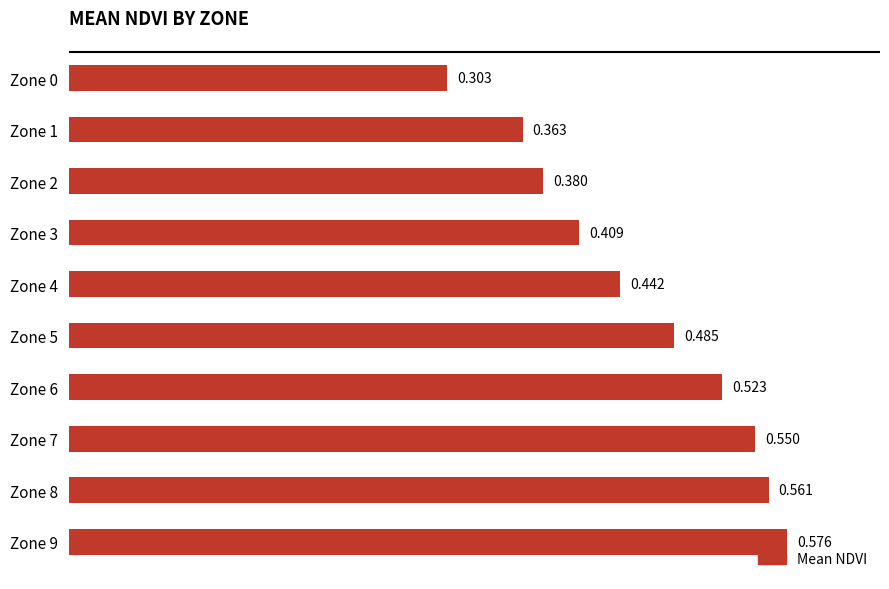

List the labels in order of value, largest first.

Zone 9, Zone 8, Zone 7, Zone 6, Zone 5, Zone 4, Zone 3, Zone 2, Zone 1, Zone 0